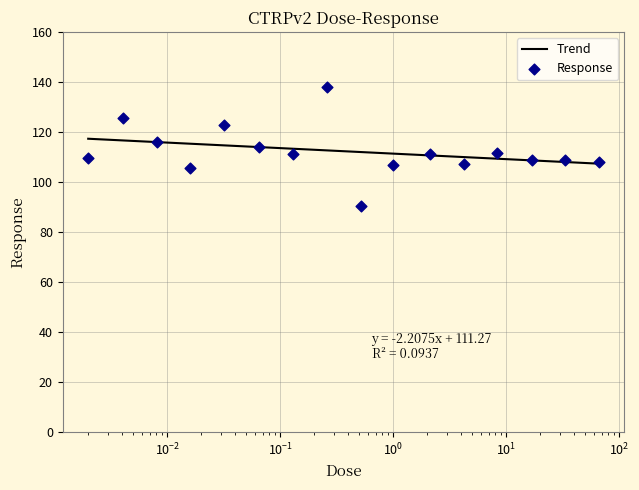

Between 66.0 and 0.032, which is larger?

0.032